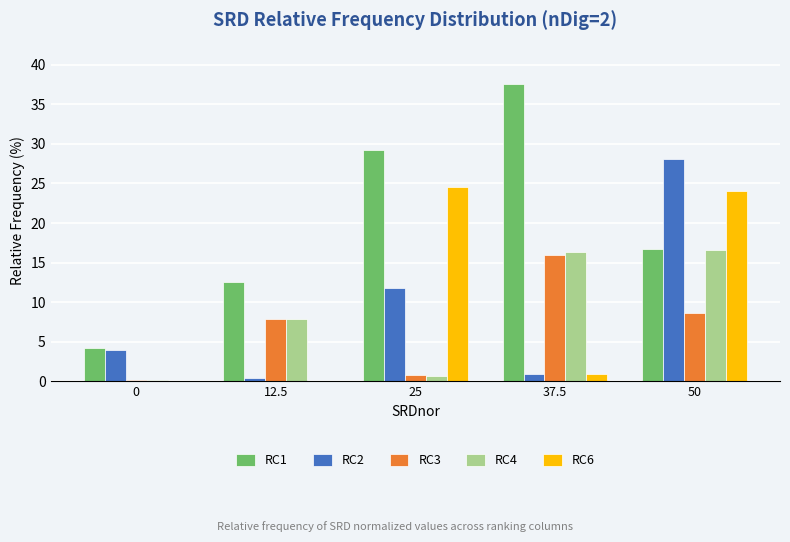

True or false: RC1 has a value of 1.9 at 0.

False